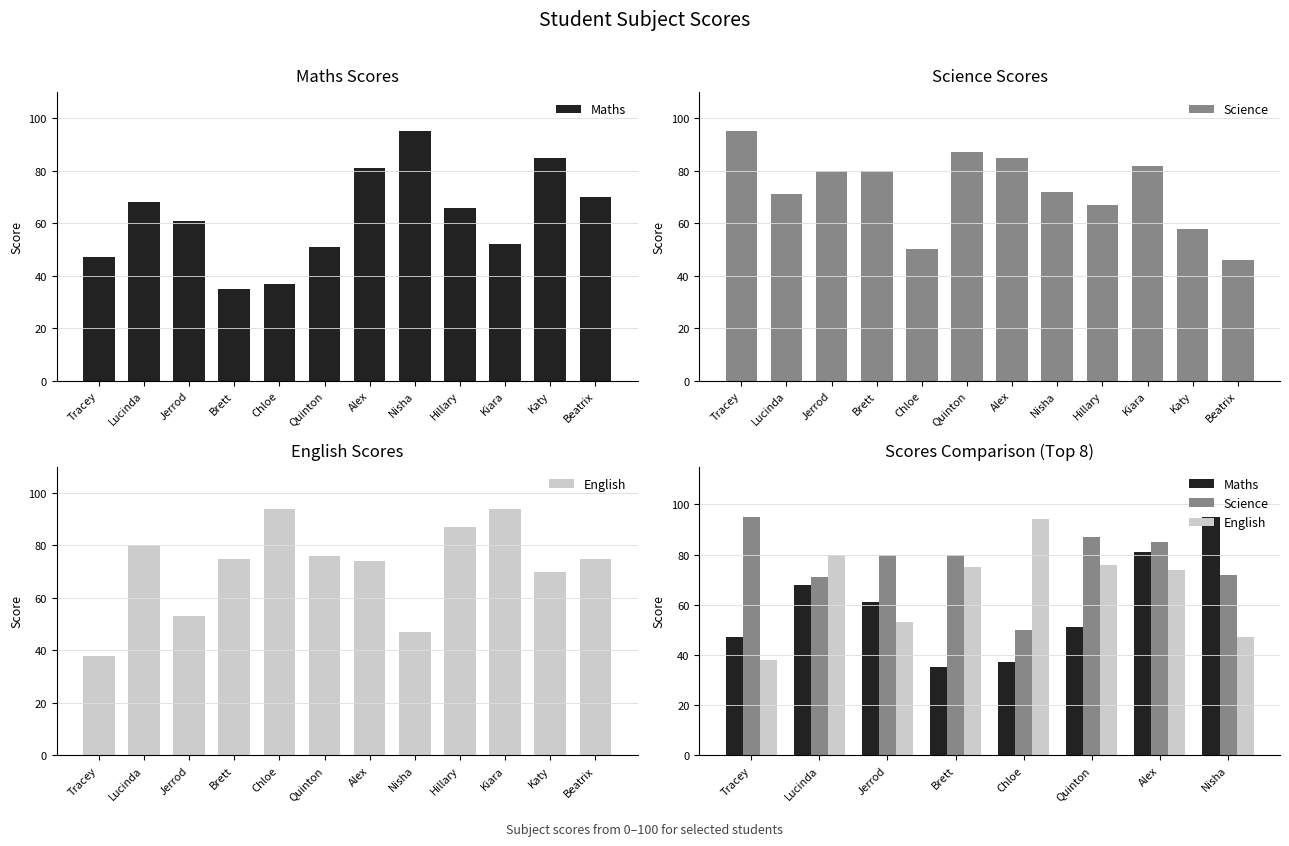

Reading left to right, list all the values displayed in this chart.

Maths: Tracey=47	Lucinda=68	Jerrod=61	Brett=35	Chloe=37	Quinton=51	Alex=81	Nisha=95
Science: Tracey=95	Lucinda=71	Jerrod=80	Brett=80	Chloe=50	Quinton=87	Alex=85	Nisha=72
English: Tracey=38	Lucinda=80	Jerrod=53	Brett=75	Chloe=94	Quinton=76	Alex=74	Nisha=47